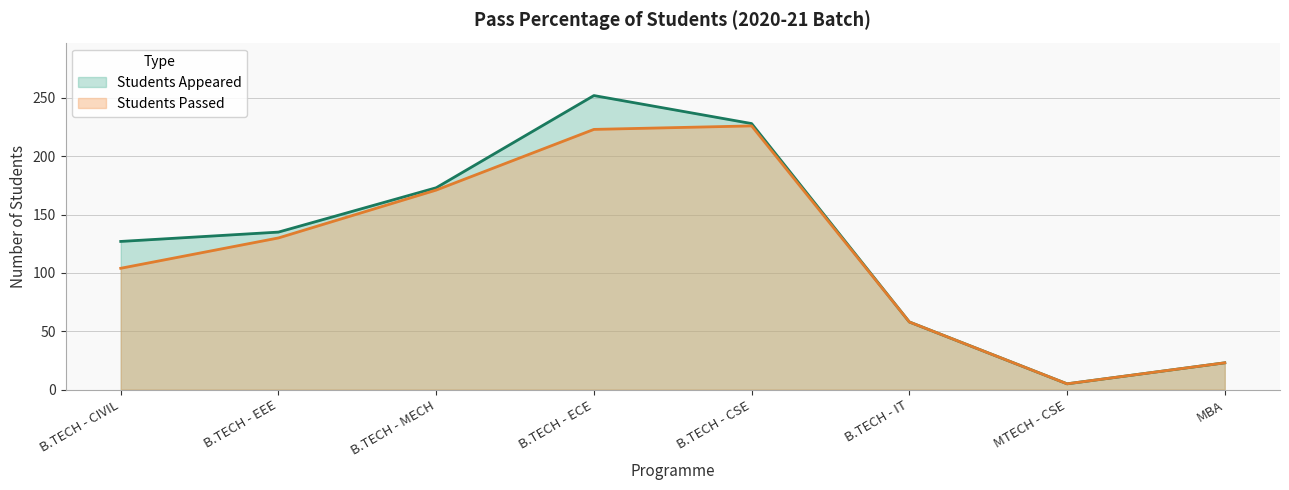

True or false: Students Appeared and Students Passed cross at least once.

False